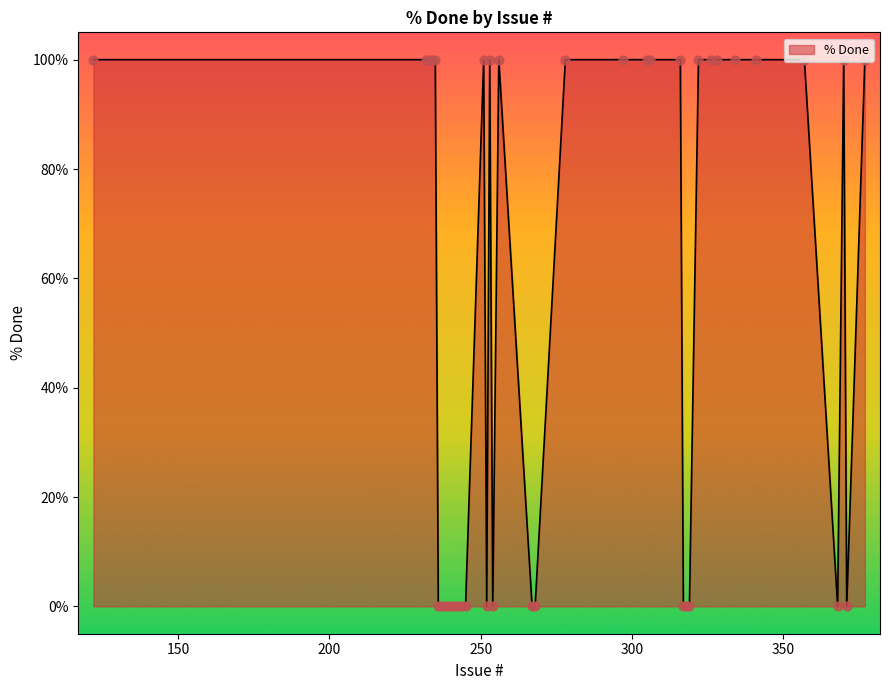

What is the difference between the maximum and minimum values?

100